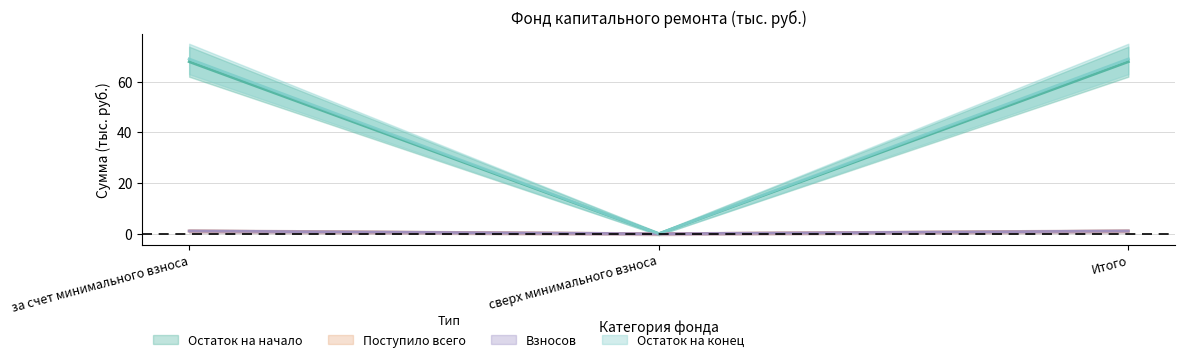

Rank the categories by Остаток на начало value from highest to lowest.

за счет минимального взноса, Итого, сверх минимального взноса